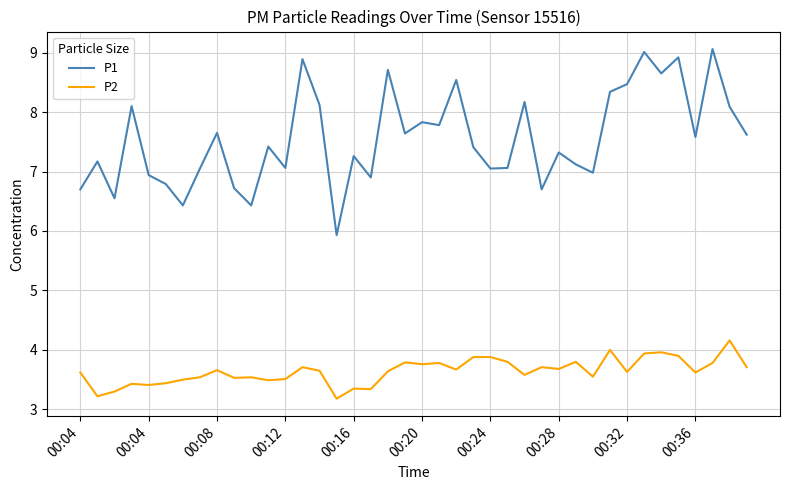

True or false: P2 and P1 intersect in this chart.

False